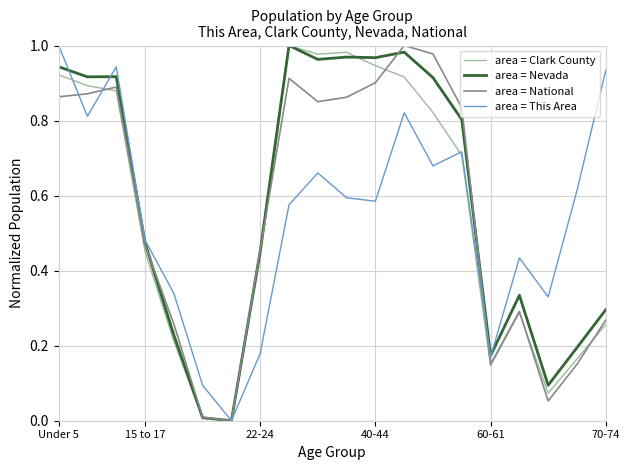

How many categories are shown in the chart?

20